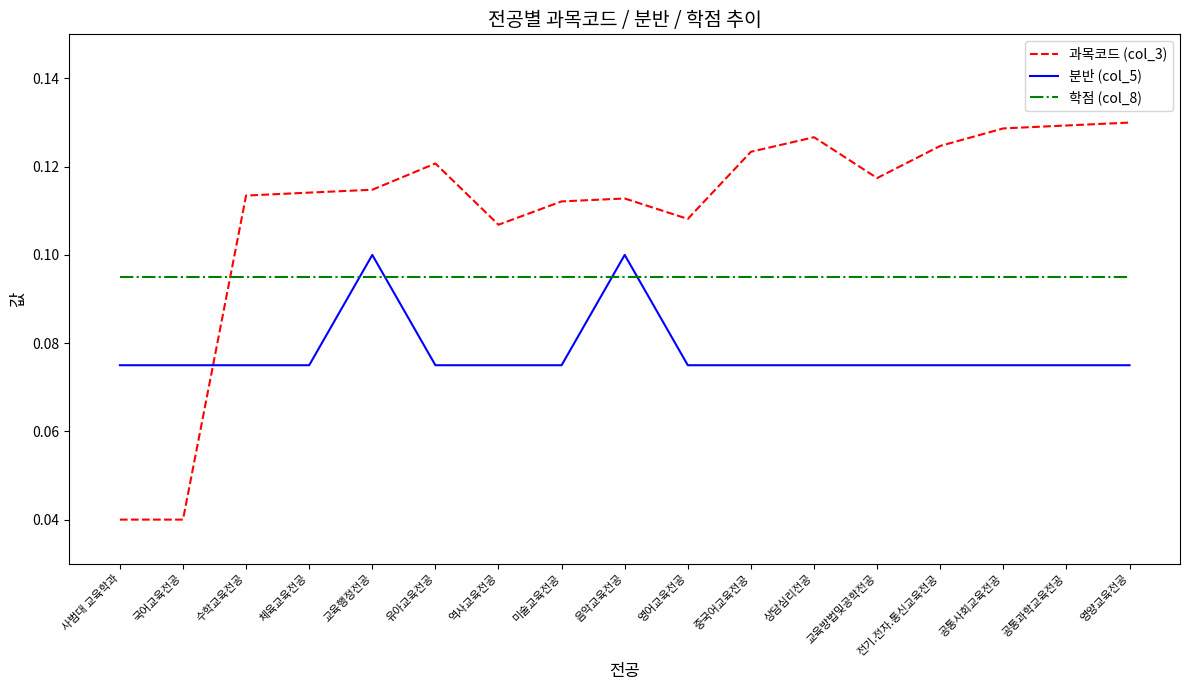

Which series has the largest range (max minus min)?

과목코드 (col_3)